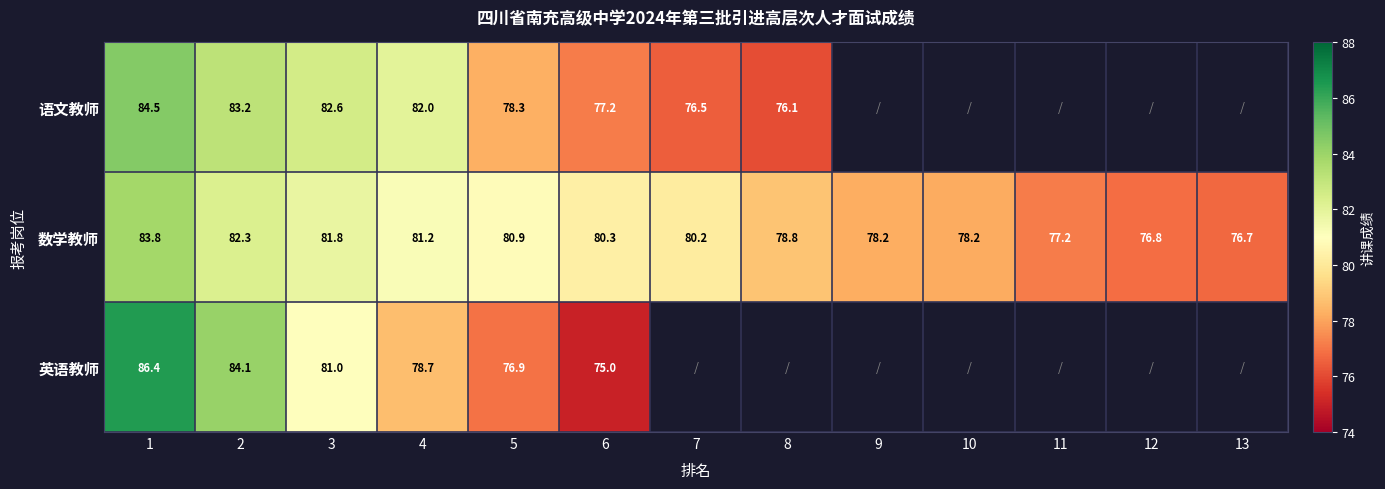

What is the highest value of the 数学教师 series?

83.8